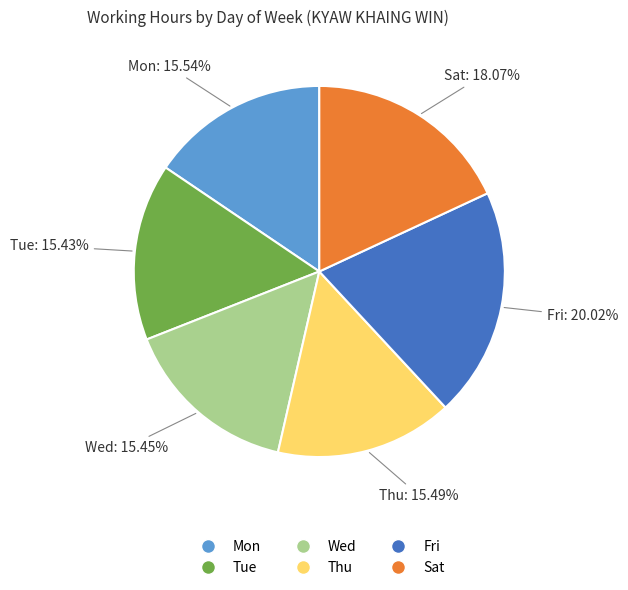

The Wed slice represents 15% of the pie. True or false?

True